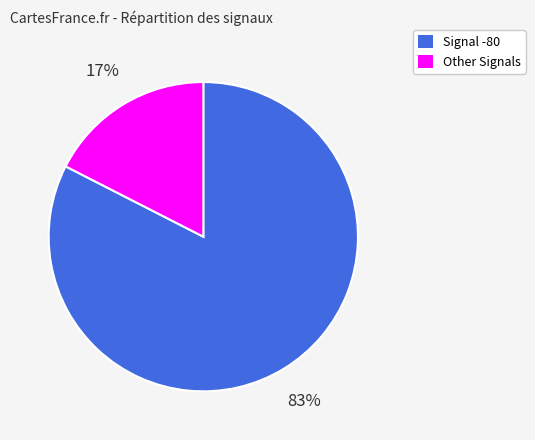

To the nearest percent, what is the average slice percentage?

50%